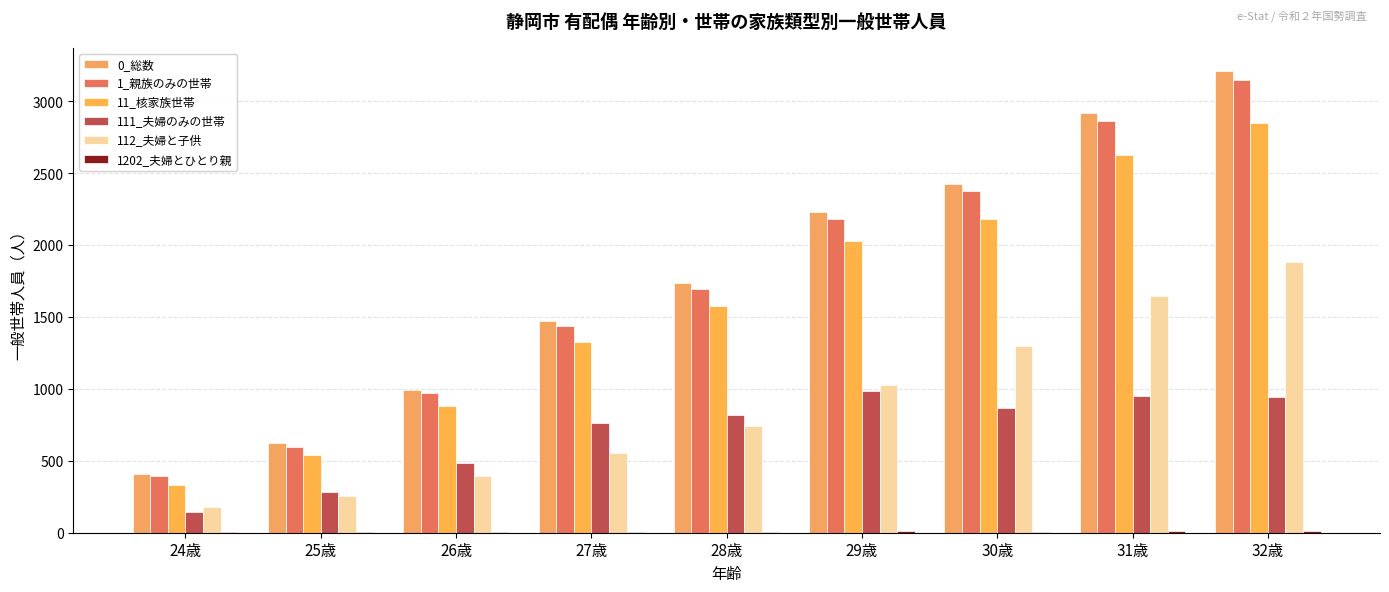

What is the minimum value shown in the chart?

2